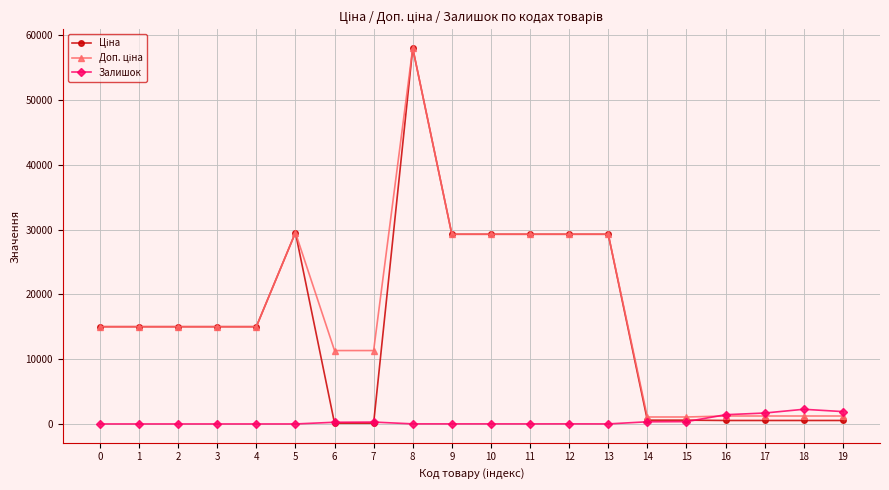

Which series has the widest spread of values?

Ціна